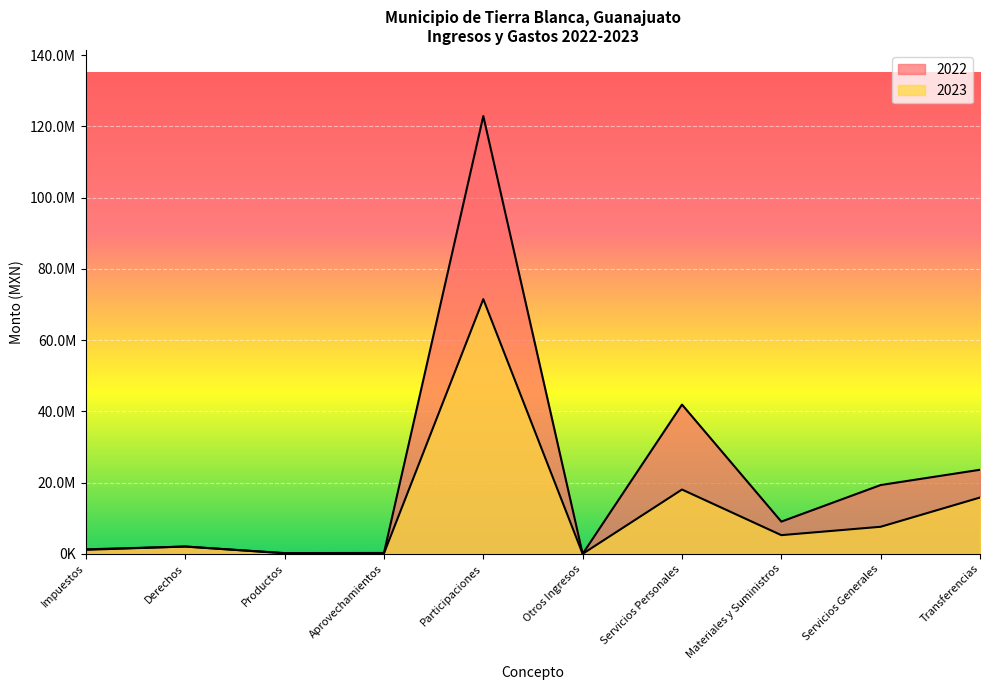

Reading left to right, list all the values displayed in this chart.

2022: 1275153.6	2034757.9	215513.9	254814.1	122924999.1	0.0	41913514.3	9049242.1	19321178.9	23608201.3
2023: 1131803.2	2062679.1	150663.6	142996.8	71513065.9	0.0	18057208.4	5248626.7	7601997.9	15811111.9